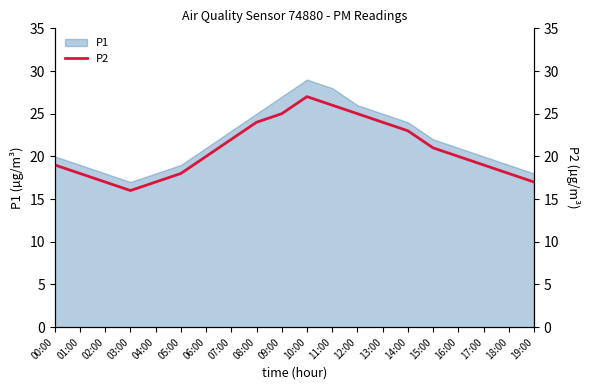

True or false: the data has more than 1 interior local peaks.

False